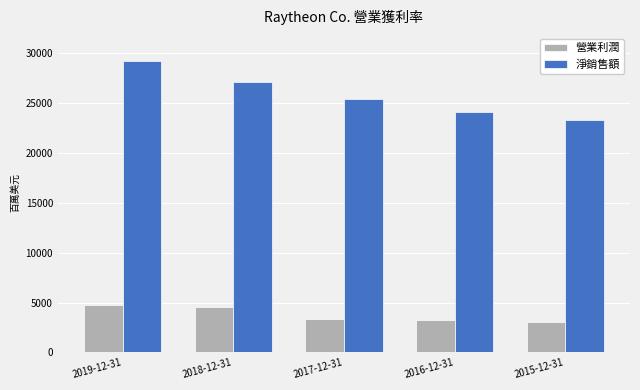

What is the greatest value displayed?

29176